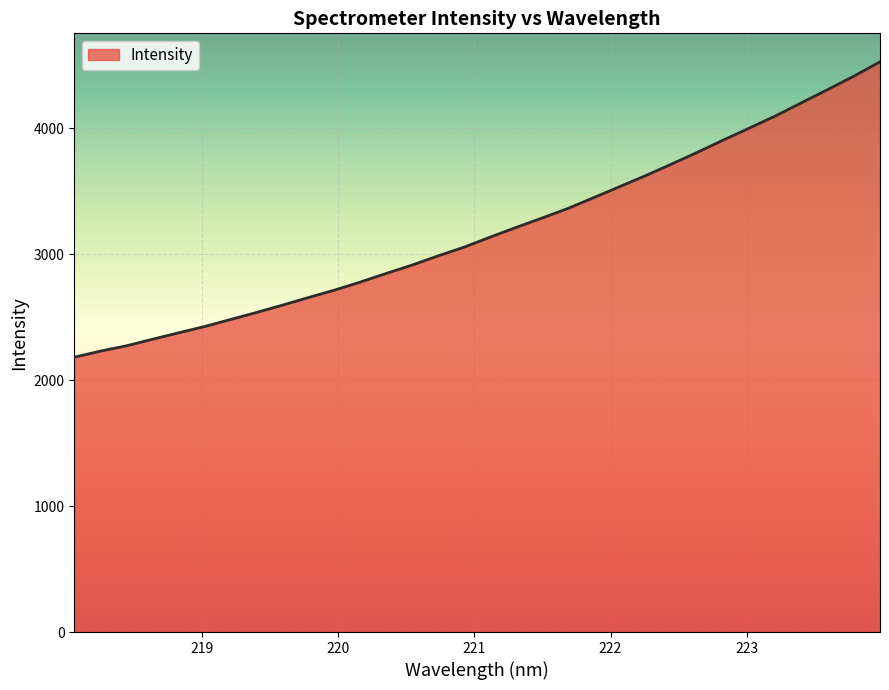

What is the difference between the maximum and minimum values?

2345.9